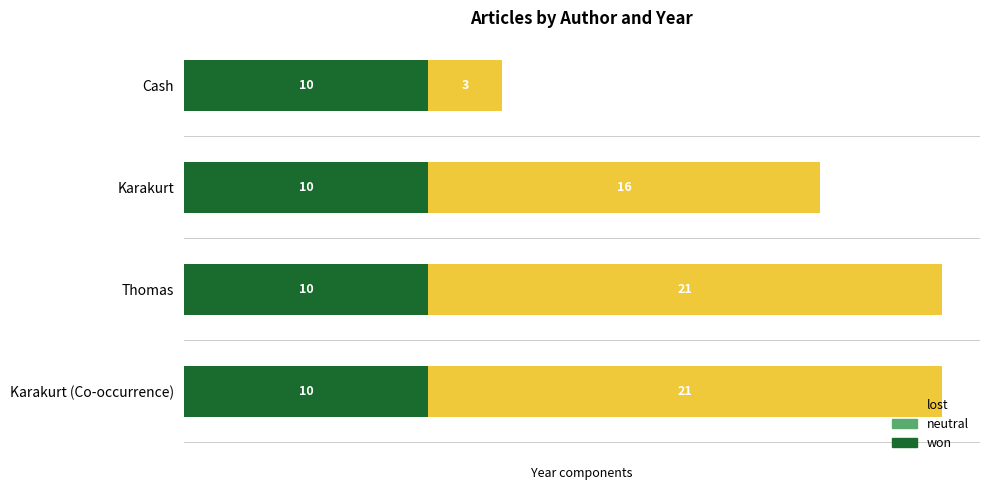

What value does the won series have at Thomas?

10